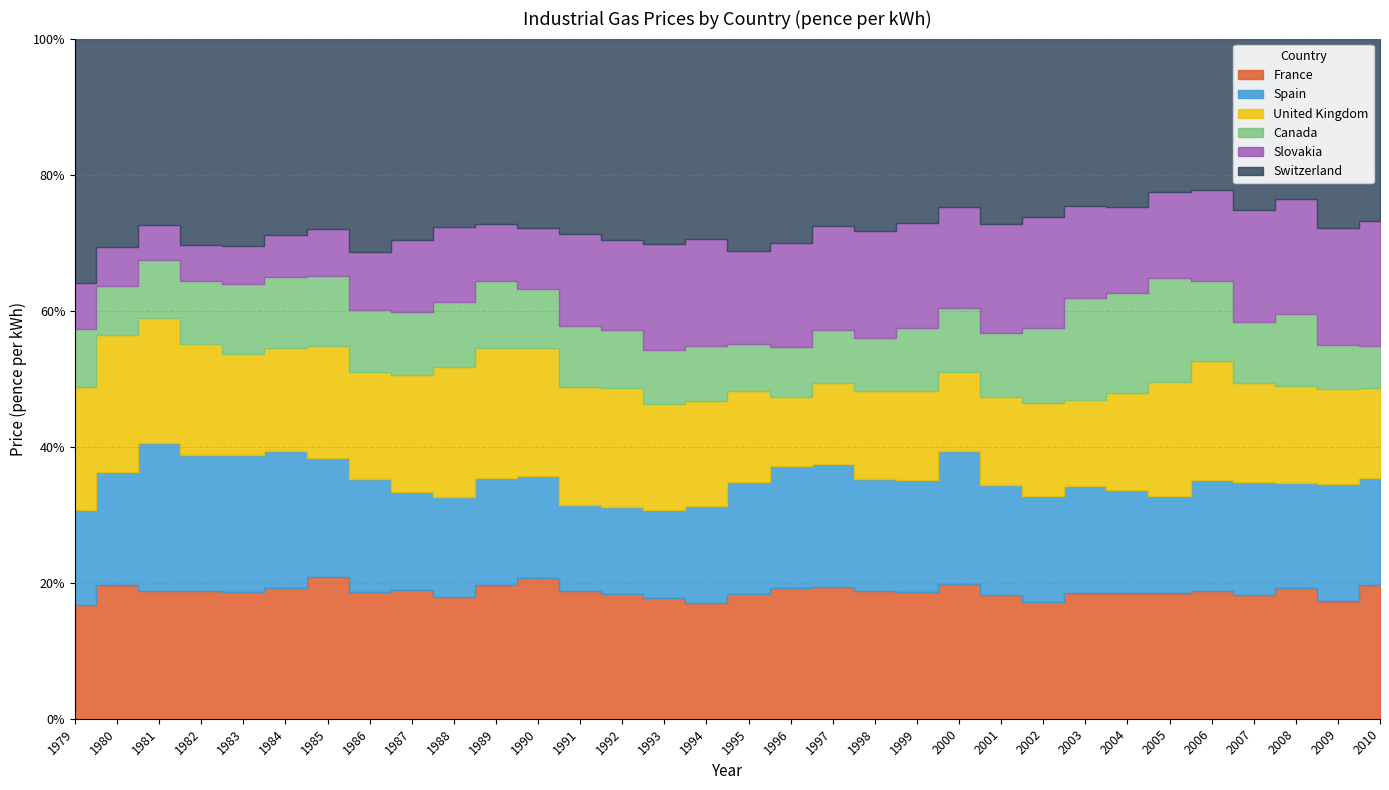

Reading right to left, extract all data points from this chart.

France: 2.7	2.4	2.8	1.8	1.9	1.6	1.2	1.3	1.0	1.2	1.0	0.8	0.8	0.9	1.0	0.9	0.9	0.9	0.8	0.8	0.8	0.8	0.7	0.9	1.0	1.2	1.1	1.0	0.9	0.7	0.6	0.4
Spain: 2.2	2.4	2.3	1.6	1.7	1.2	1.0	1.1	0.9	1.1	1.0	0.7	0.7	0.8	0.9	0.8	0.7	0.7	0.6	0.6	0.6	0.6	0.6	0.7	0.9	1.0	1.2	1.1	1.0	0.8	0.5	0.3
United Kingdom: 1.8	1.9	2.1	1.4	1.8	1.4	1.0	0.9	0.8	0.8	0.6	0.5	0.6	0.5	0.5	0.7	0.8	0.8	0.8	0.8	0.8	0.8	0.8	0.8	0.9	1.0	0.9	0.8	0.8	0.7	0.6	0.4
Canada: 0.8	0.9	1.6	0.9	1.2	1.3	1.0	1.0	0.7	0.6	0.5	0.4	0.3	0.4	0.4	0.4	0.4	0.4	0.4	0.4	0.4	0.4	0.4	0.4	0.5	0.6	0.6	0.6	0.5	0.3	0.2	0.2
Slovakia: 2.5	2.4	2.5	1.6	1.4	1.1	0.8	0.9	1.0	1.0	0.8	0.6	0.7	0.7	0.8	0.7	0.8	0.8	0.6	0.6	0.4	0.3	0.5	0.5	0.5	0.4	0.4	0.3	0.2	0.2	0.2	0.2
Switzerland: 3.7	3.9	3.5	2.5	2.3	1.9	1.7	1.7	1.6	1.8	1.3	1.1	1.2	1.2	1.5	1.6	1.5	1.5	1.4	1.3	1.1	1.1	1.1	1.4	1.7	1.7	1.7	1.7	1.5	1.1	0.9	0.9